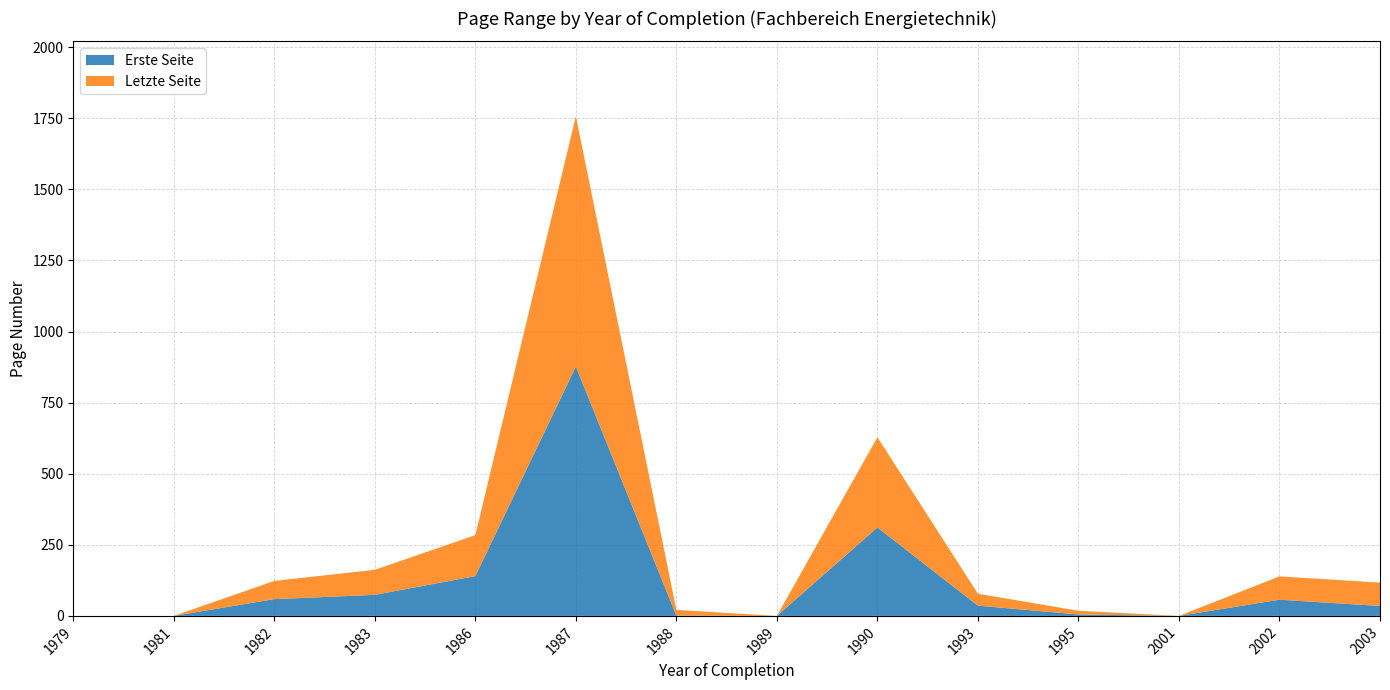

Reading right to left, extract all data points from this chart.

Erste Seite: 35	57	0	5	36	311	0	1	877	140	74	59	0	0
Letzte Seite: 82	82	0	13	42	317	0	20	880	144	88	64	0	0